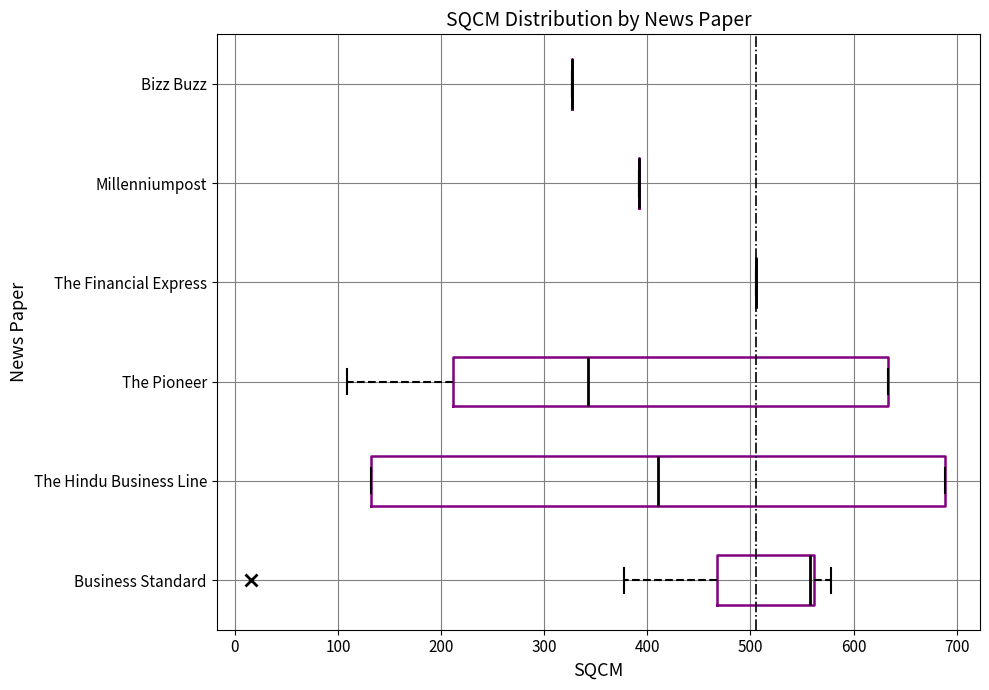

Reading bottom to top, transcribe this box plot: for each box, give where its median line is, the range the box spans, and where its two whiskers end, as read against the x-axis. The values are not printed on the chart, so give them approximately, as read against the axis.

Business Standard: median 560 (just left of the box's right edge), box 470 to 560, whiskers 380 to 580
The Hindu Business Line: median 410, box 130 to 690, whiskers 130 to 690
The Pioneer: median 340, box 210 to 630, whiskers 110 to 630
The Financial Express: box collapsed to a line at 510, whiskers 510 to 510
Millenniumpost: box collapsed to a line at 390, whiskers 390 to 390
Bizz Buzz: box collapsed to a line at 330, whiskers 330 to 330